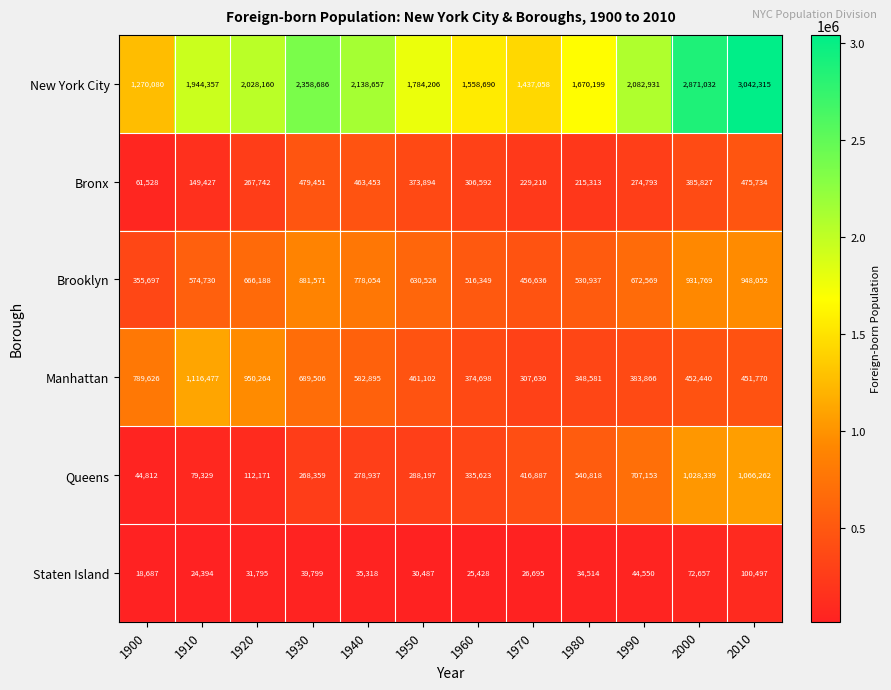

Is it true that Queens equals 112171 at 1920?

True